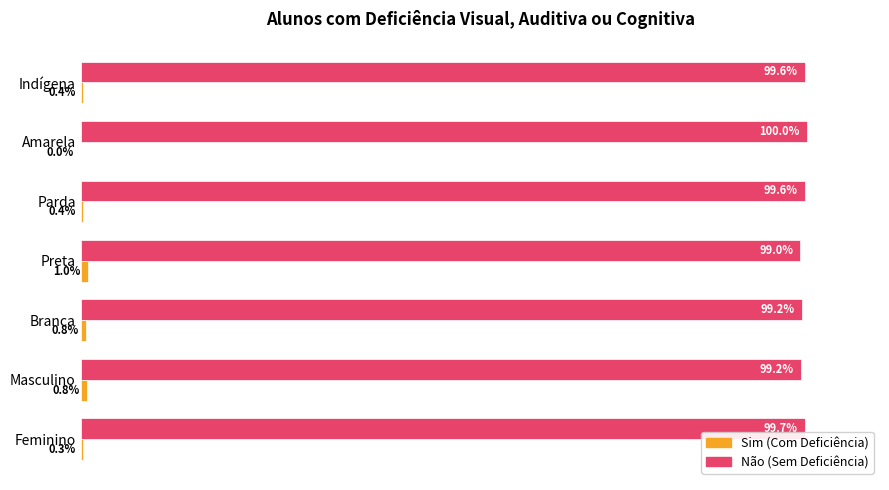

Which label corresponds to the largest value in the chart?

Amarela